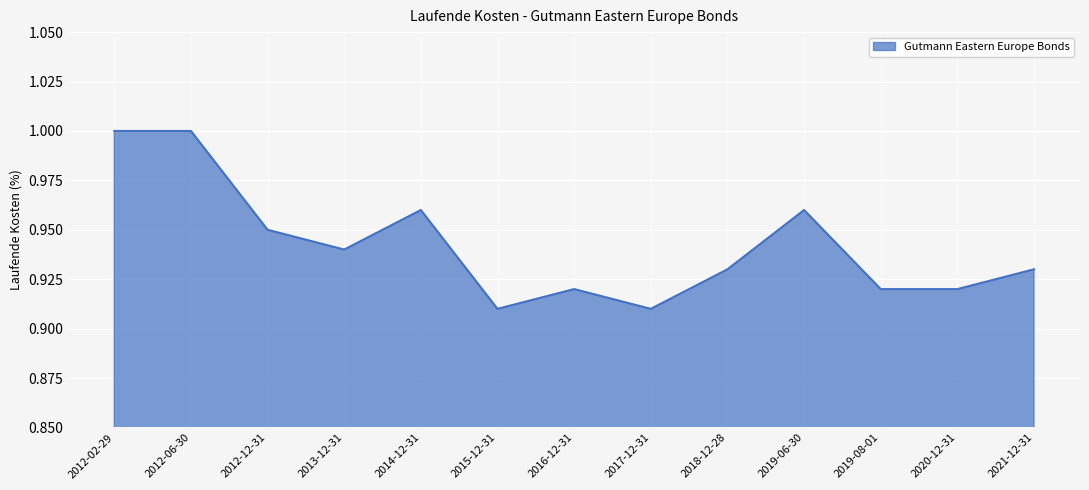

Is it true that the value at 2012-02-29 is 1.0?

True